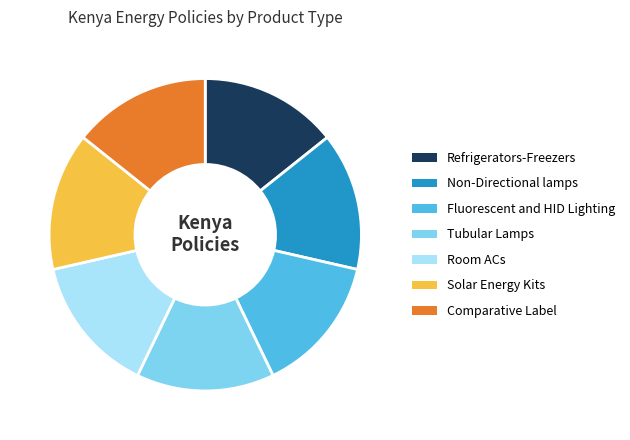

Is Solar Energy Kits the majority of the pie?

No